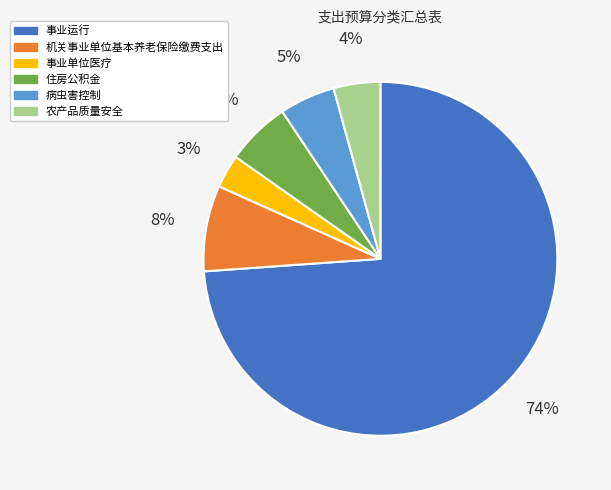

Count the number of slices in the pie.

6